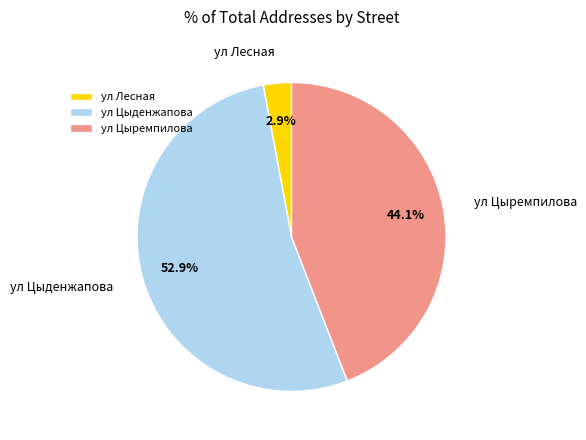

How many slices are in this pie chart?

3